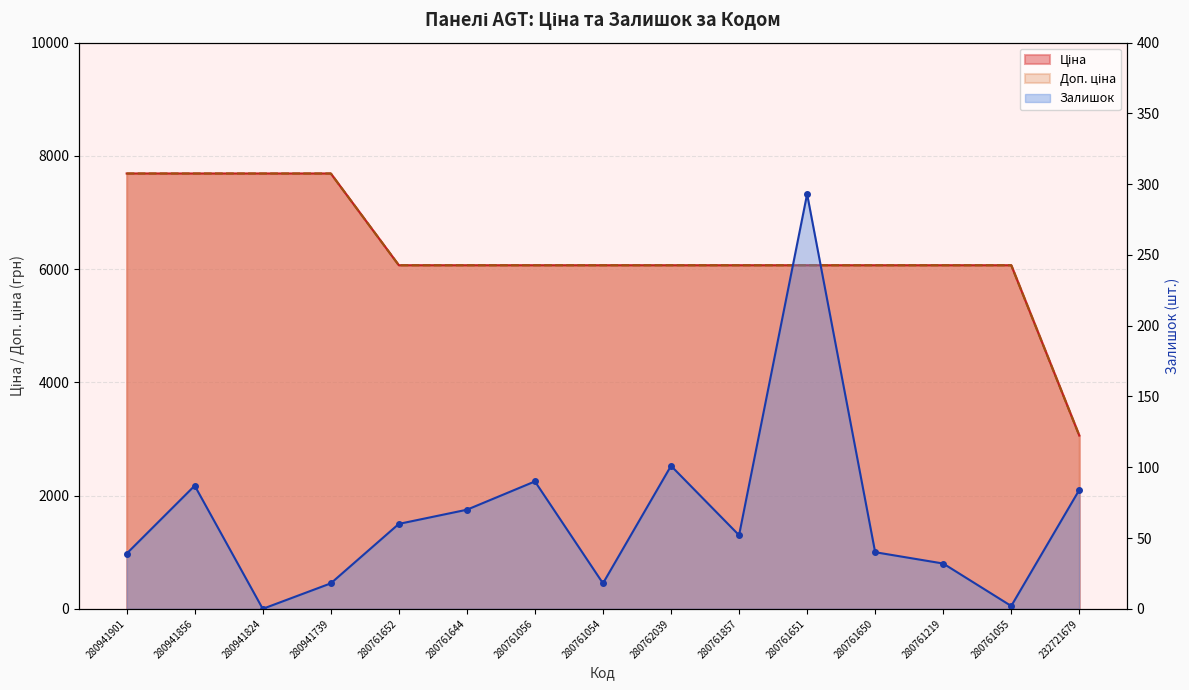

Reading right to left, transcribe all the data shown in this chart.

Ціна: 232721679=3059.7	280761055=6067.2	280761219=6067.2	280761650=6067.2	280761651=6067.2	280761857=6067.2	280762039=6067.2	280761054=6067.2	280761056=6067.2	280761644=6067.2	280761652=6067.2	280941739=7688.0	280941824=7688.0	280941856=7688.0	280941901=7688.0
Доп. ціна: 232721679=3060.0	280761055=6067.2	280761219=6067.2	280761650=6067.2	280761651=6067.2	280761857=6067.2	280762039=6067.2	280761054=6067.2	280761056=6067.2	280761644=6067.2	280761652=6067.2	280941739=7688.0	280941824=7688.0	280941856=7688.0	280941901=7688.0
Залишок: 232721679=84.0	280761055=2.0	280761219=32.0	280761650=40.0	280761651=293.0	280761857=52.0	280762039=101.0	280761054=18.0	280761056=90.0	280761644=70.0	280761652=60.0	280941739=18.0	280941824=0.0	280941856=87.0	280941901=39.0